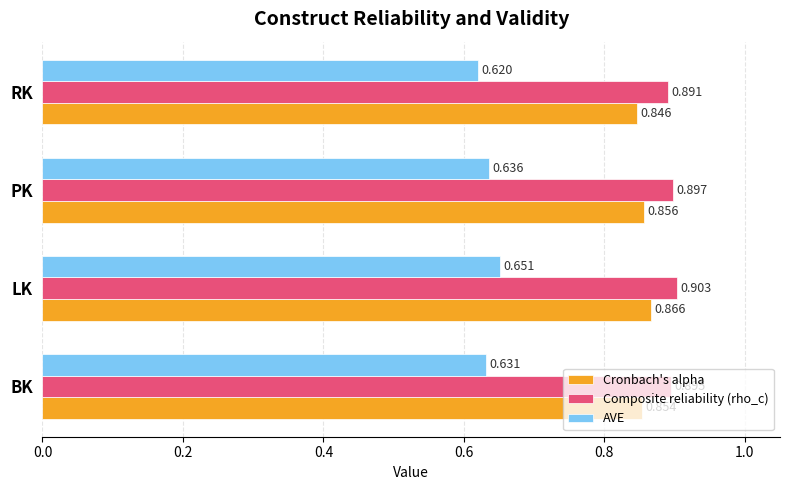

Which series has the largest range (max minus min)?

AVE